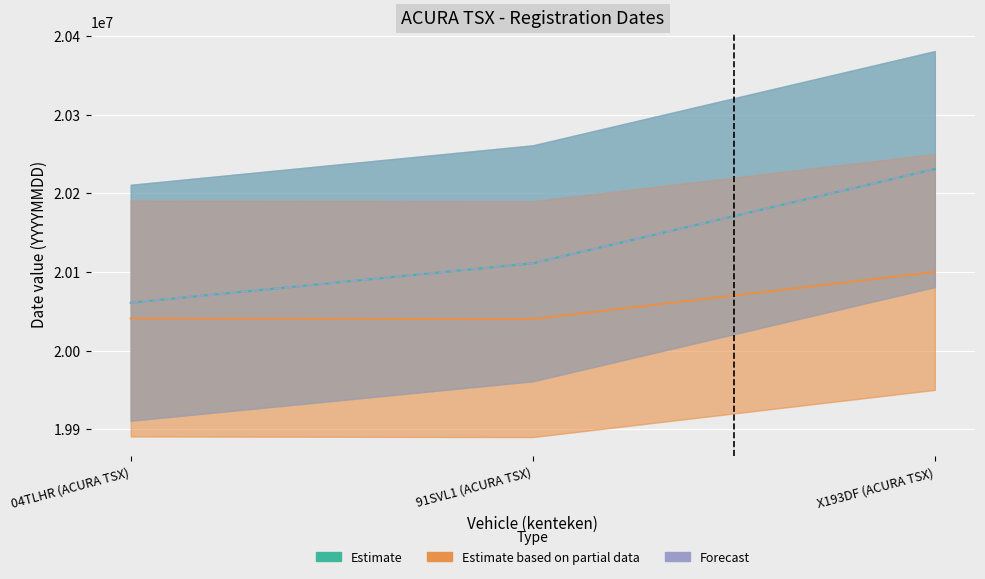

Reading left to right, list all the values displayed in this chart.

Estimate: 04TLHR (ACURA TSX)=20061026	91SVL1 (ACURA TSX)=20111205	X193DF (ACURA TSX)=20231012
Estimate based on partial data: 04TLHR (ACURA TSX)=20041008	91SVL1 (ACURA TSX)=20040228	X193DF (ACURA TSX)=20100228
Forecast: 04TLHR (ACURA TSX)=20061026	91SVL1 (ACURA TSX)=20111205	X193DF (ACURA TSX)=20231012